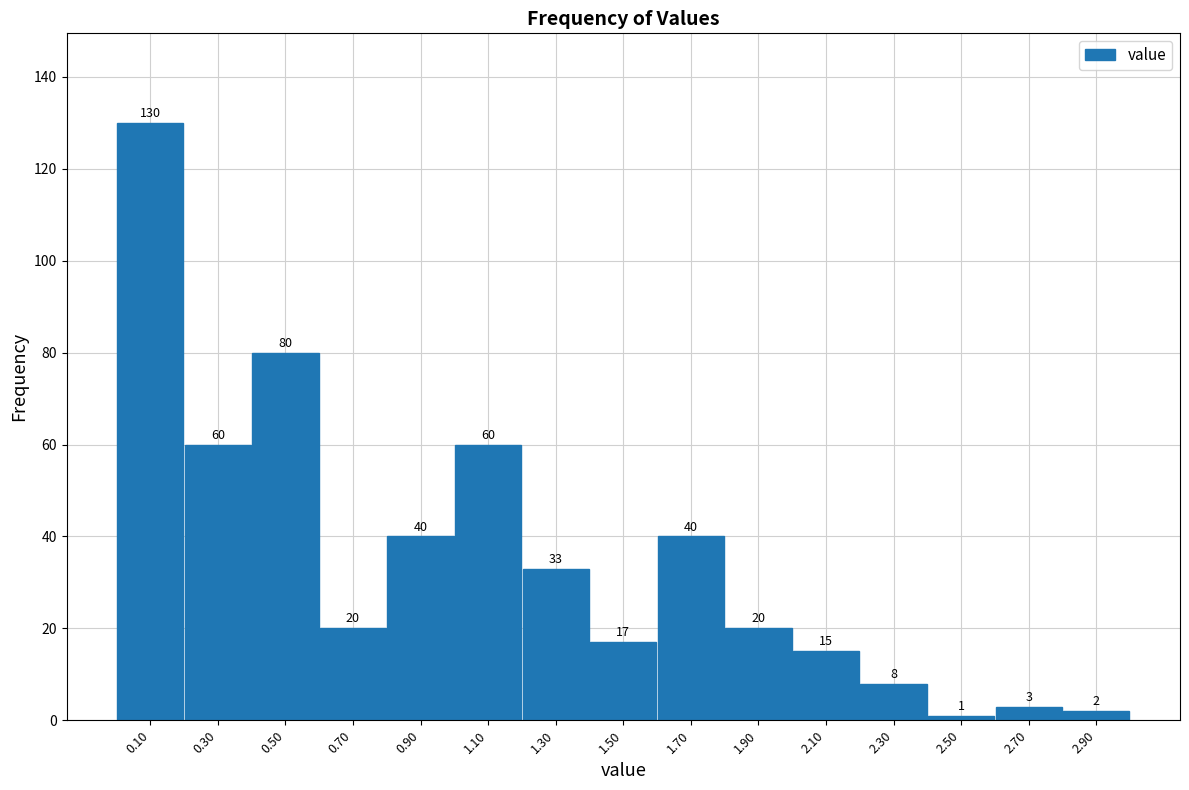

What is the height of the bar covering 0.8 to 1.0 on the x-axis?

40